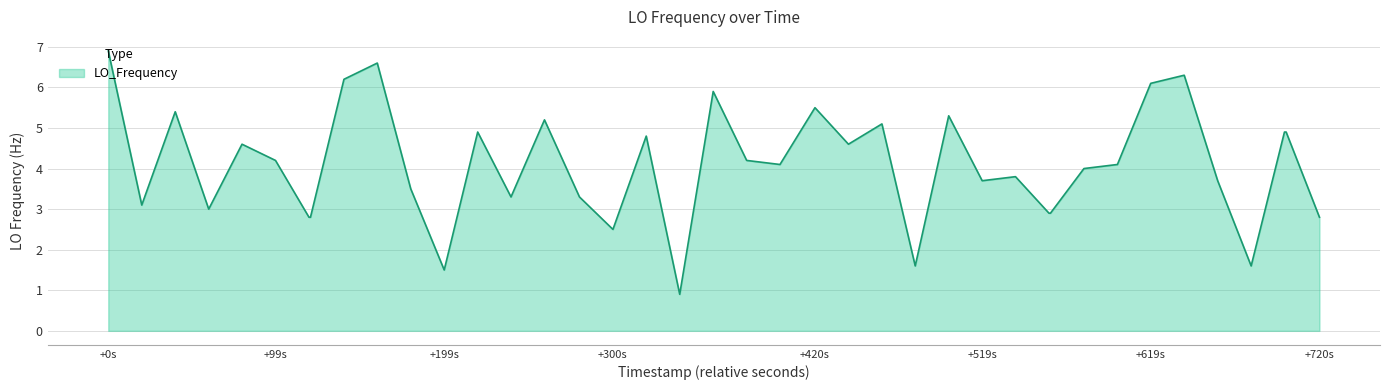

How many lines are shown in the chart?

1